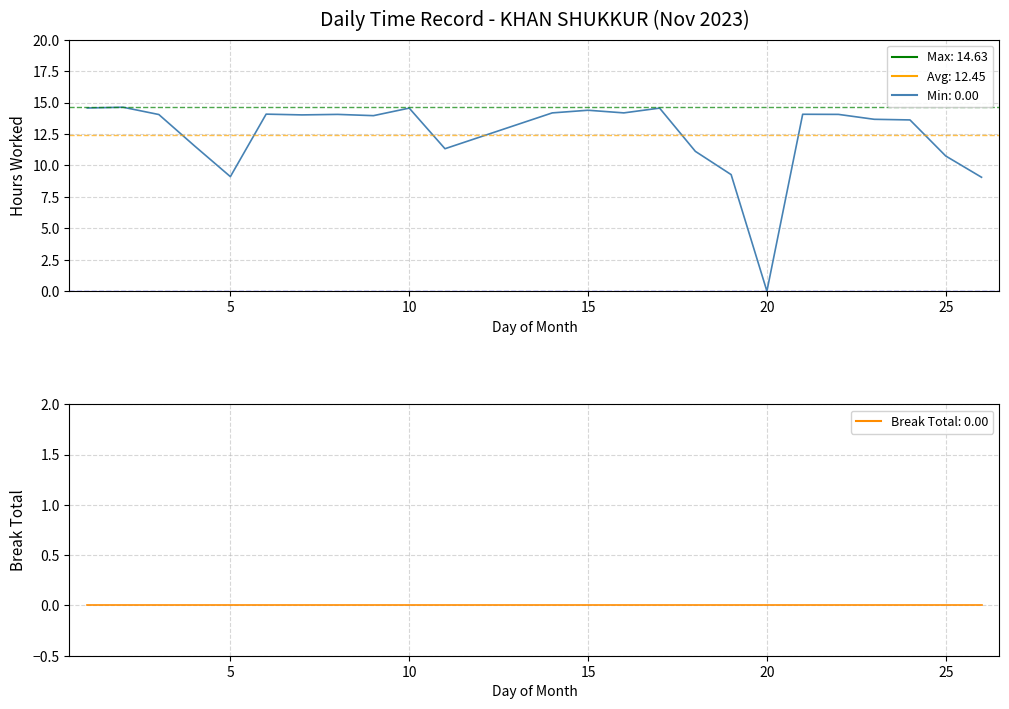

How many categories are shown in the chart?

24